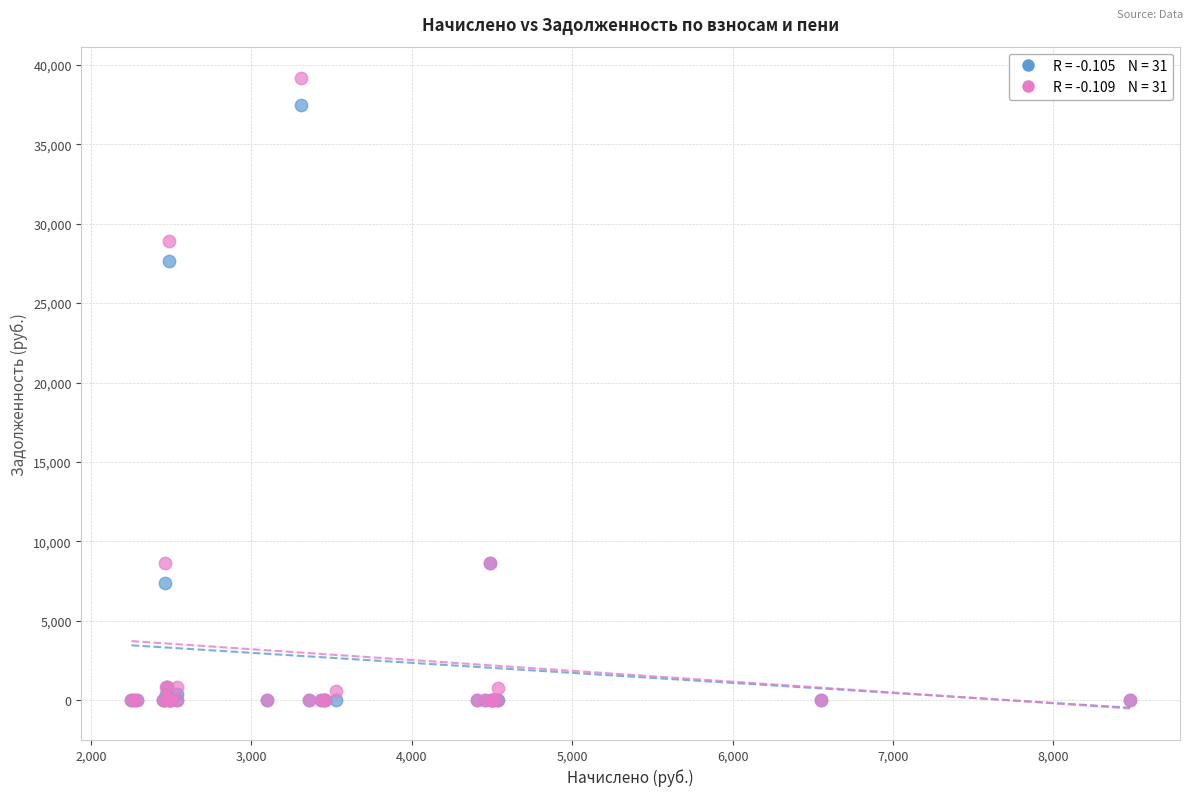

Across all series, what Y value is closest to 19576?

27645.0